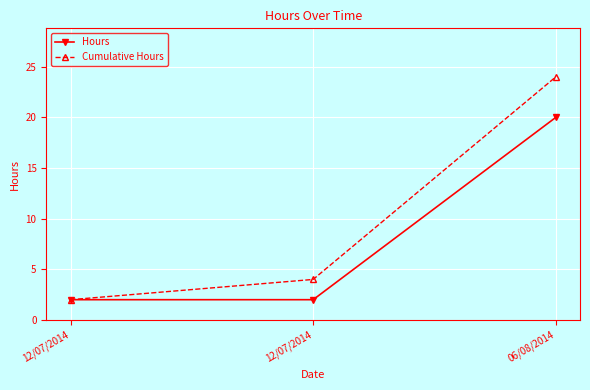

What are all the series names shown in the legend?

Hours, Cumulative Hours